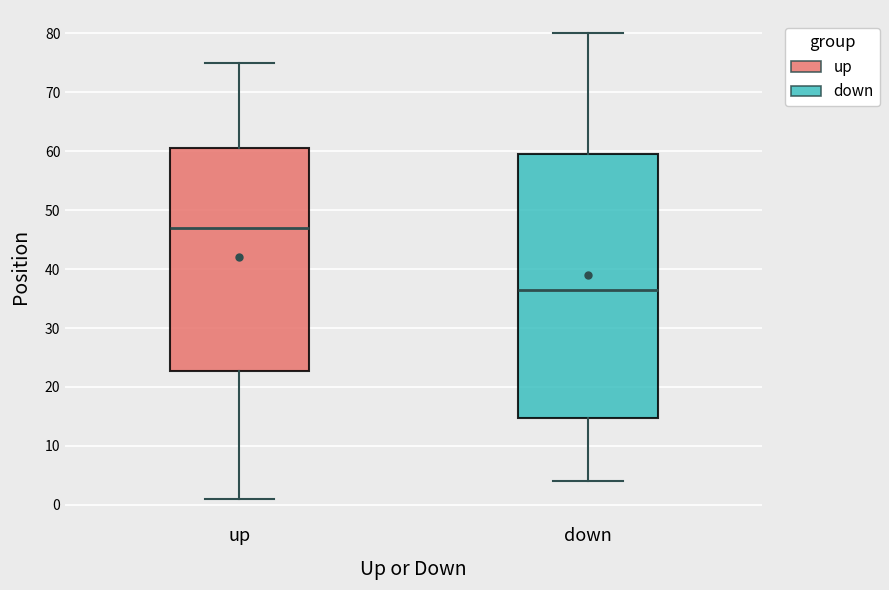

Comparing the boxes themselves (not the whiskers), which one is the tallest?

down